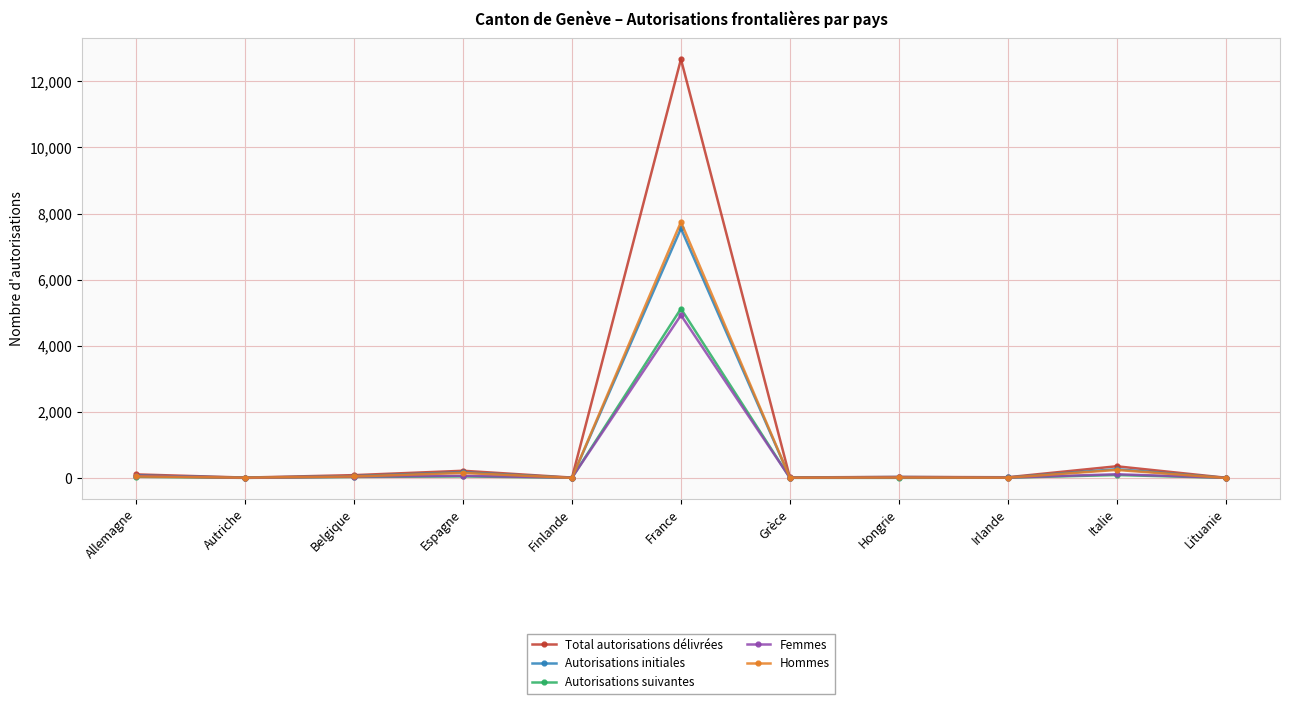

Which category has the highest value in the Femmes series?

France